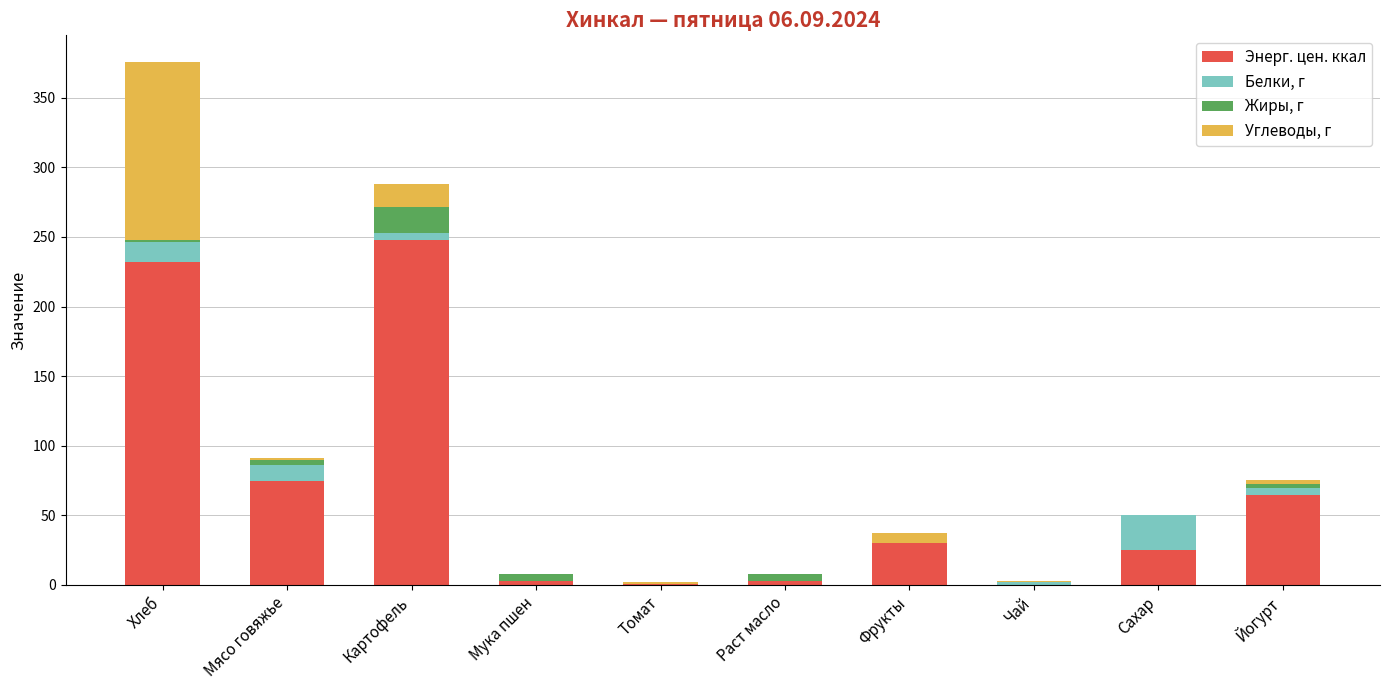

The value of Энерг. цен. ккал at Хлеб is 328.1. True or false?

False